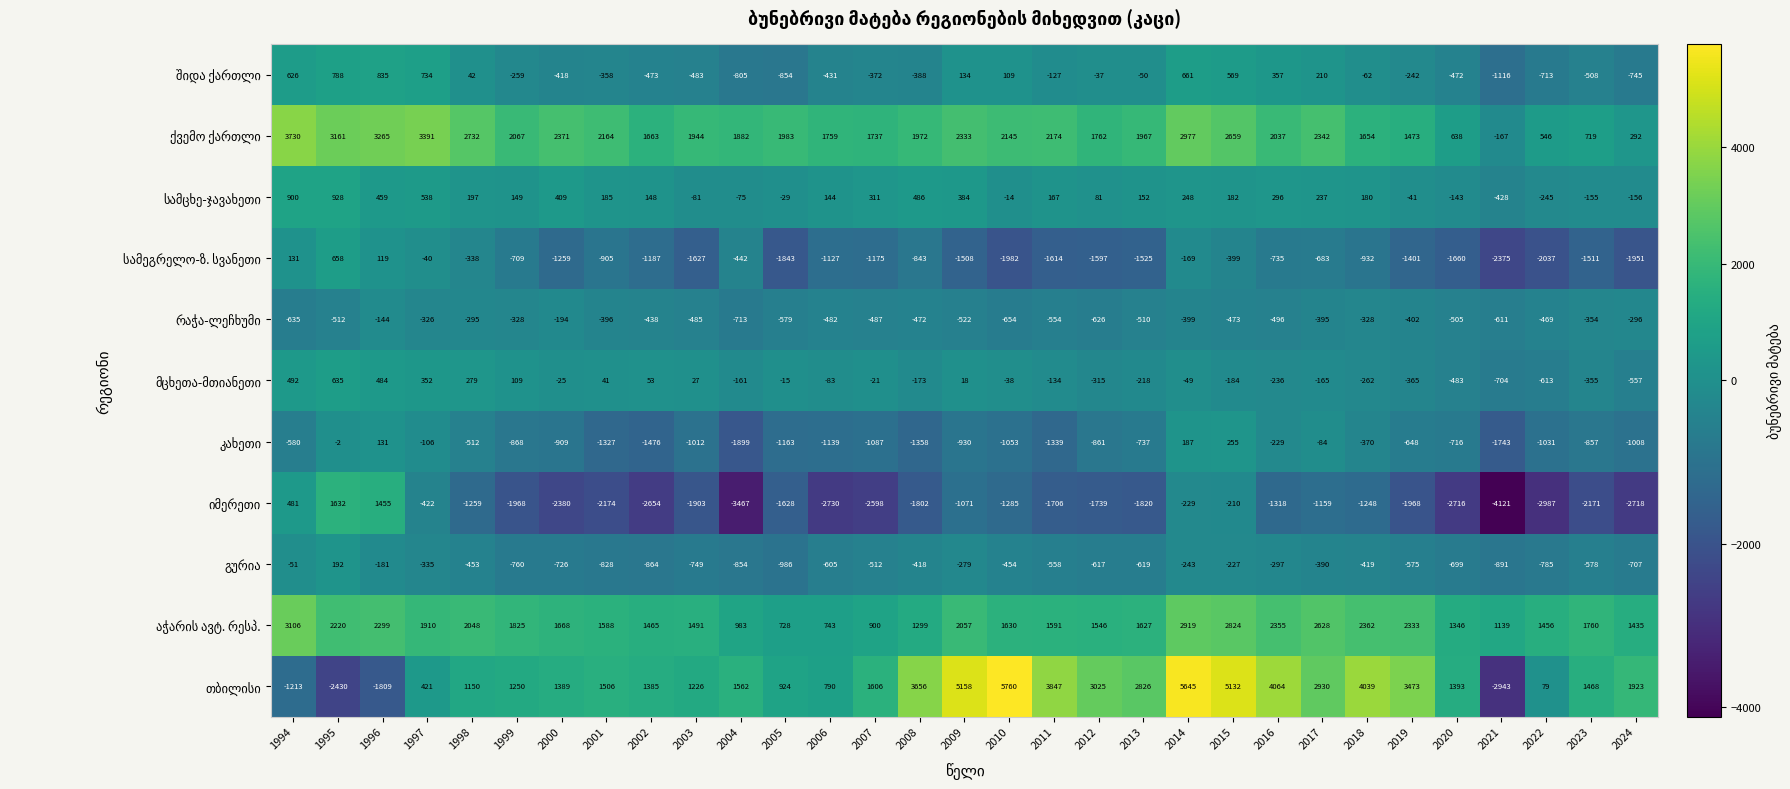

At which category is the sum across all series the highest?

2014